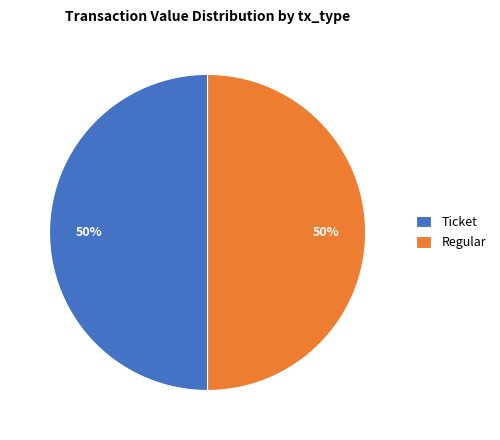

How many segments does this pie chart have?

2